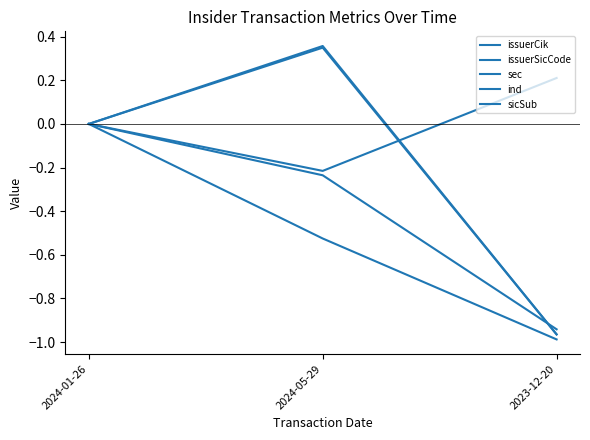

How many lines are shown in the chart?

5